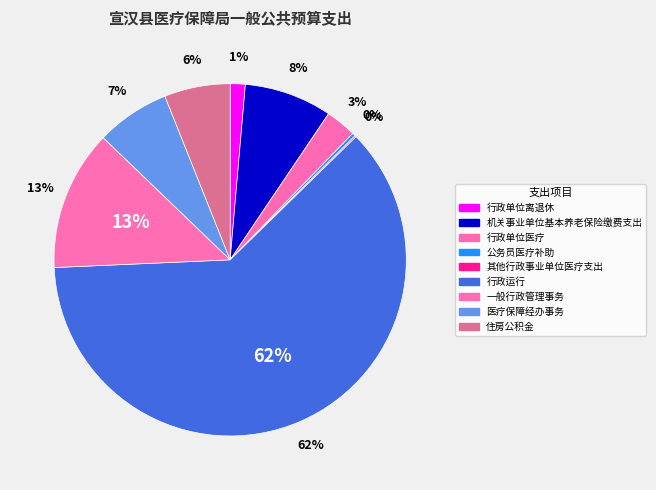

Is the sum of 行政单位医疗 and 住房公积金 greater than half?

No